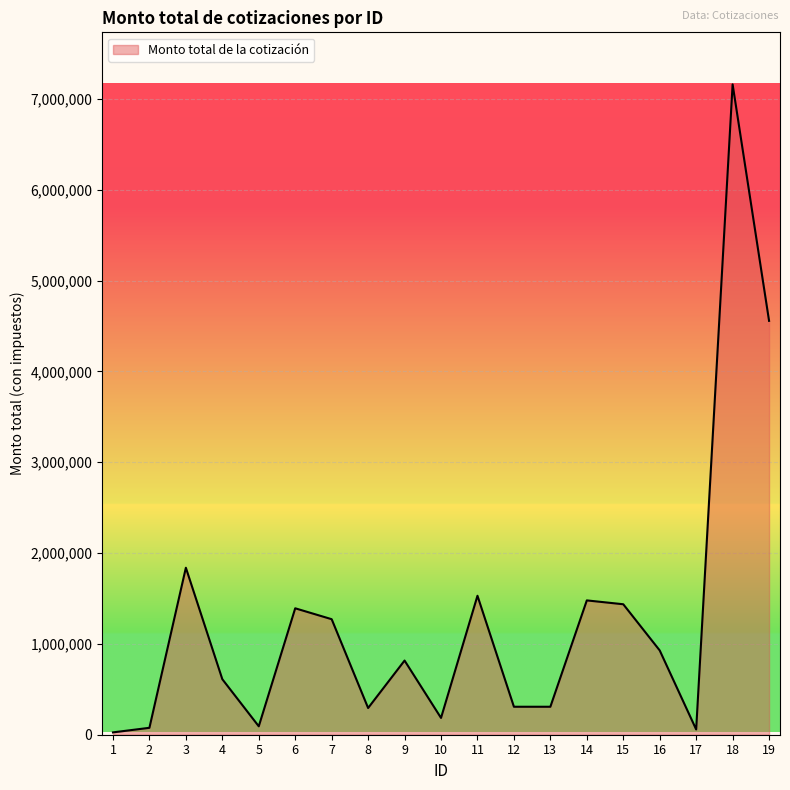

What is the difference between the values at 9 and 8?

522561.4